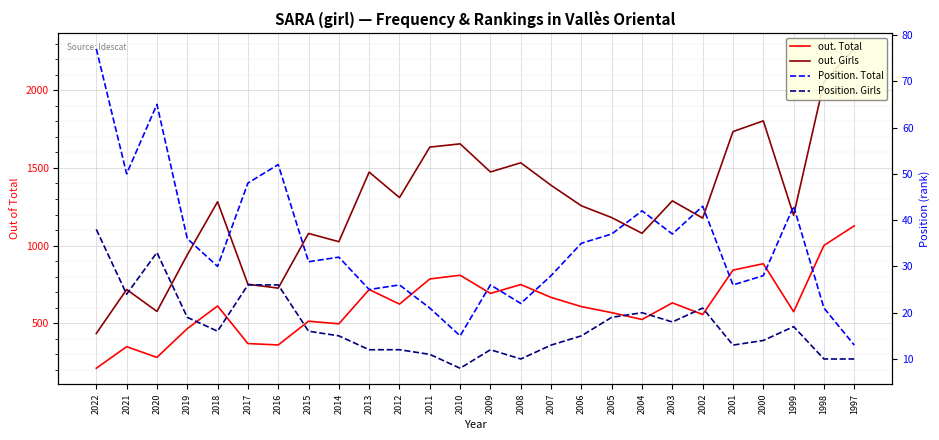

What is the value of the out. Girls point at the 3rd from the left?

576